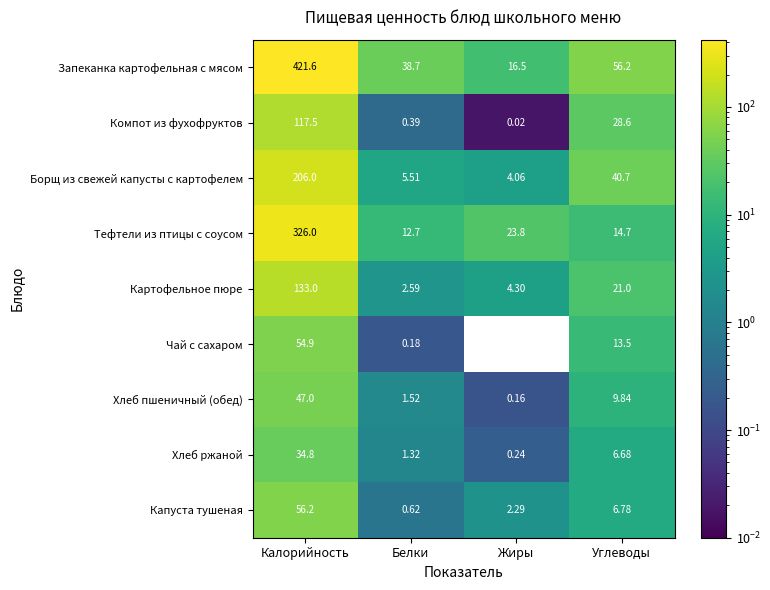

Which series changed the most between Калорийность and Жиры?

Запеканка картофельная с мясом